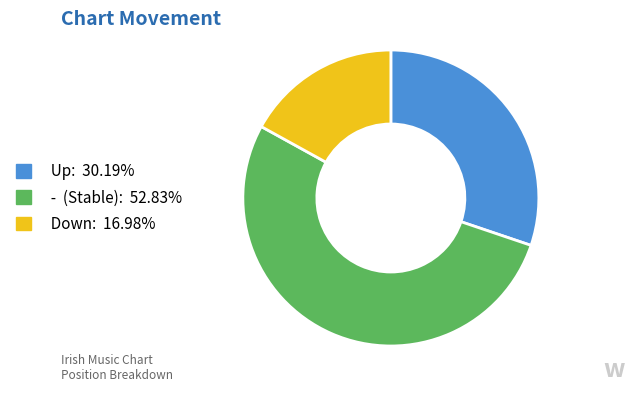

Is there any slice that represents more than half of the pie?

Yes